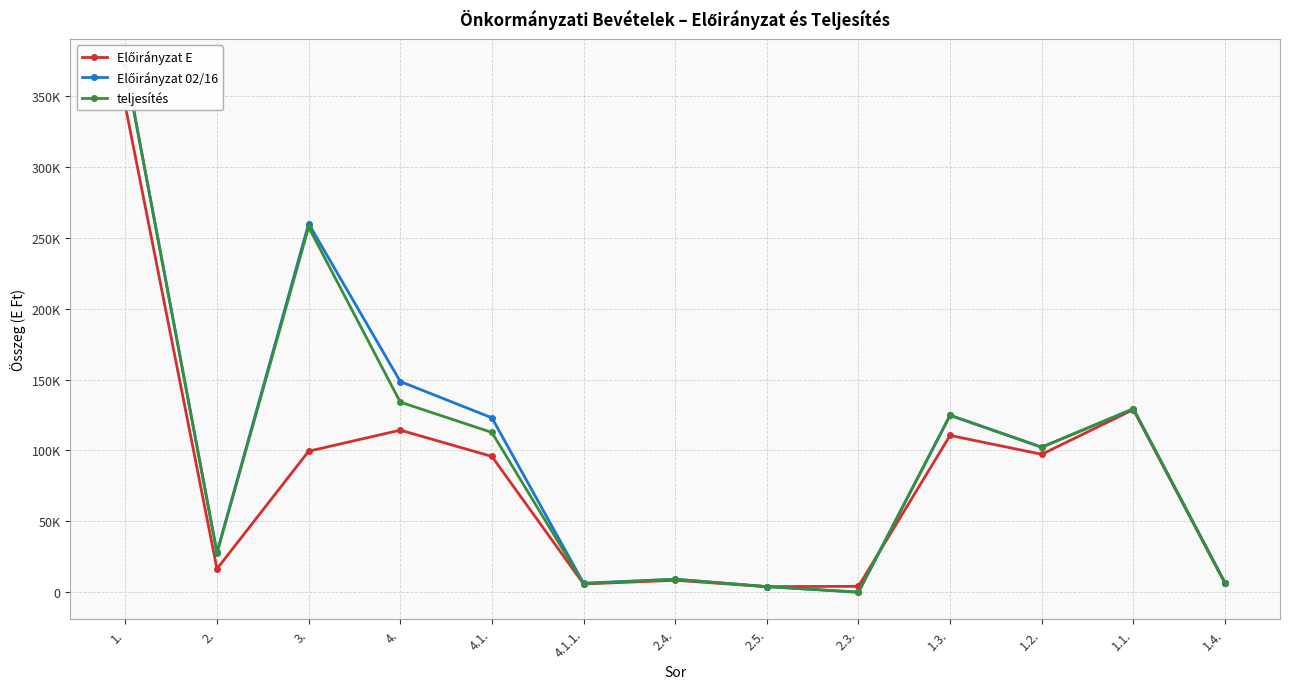

The Előirányzat 02/16 series shows 534147 at 1.. True or false?

False